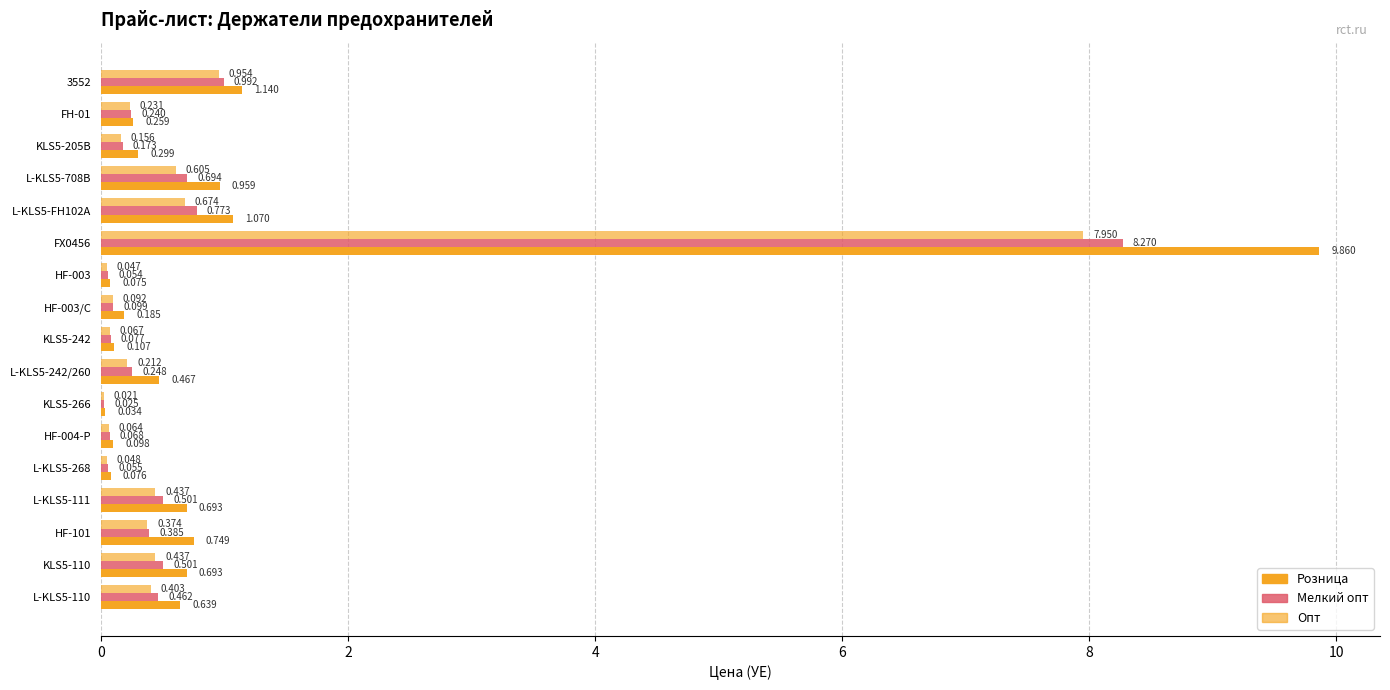

How many series are shown in this chart?

3